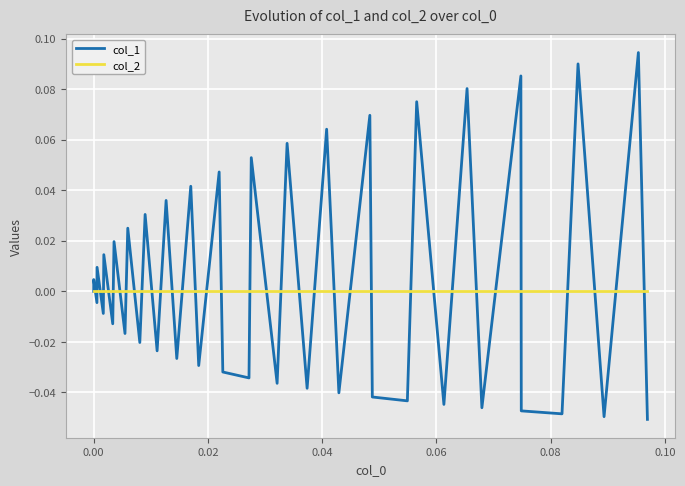

List the series in order of their peak value, highest first.

col_1, col_2